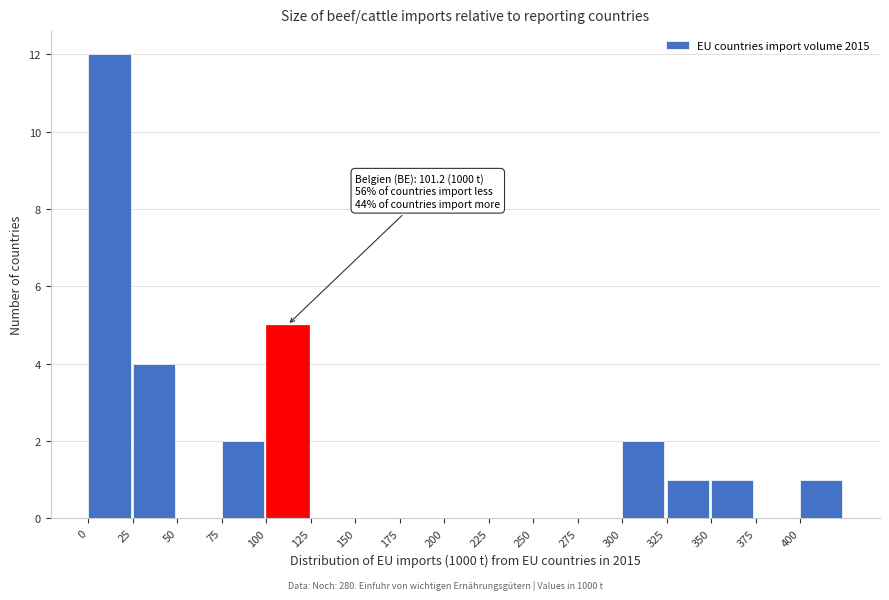

Which range on the x-axis has the tallest bar?

0 to 25